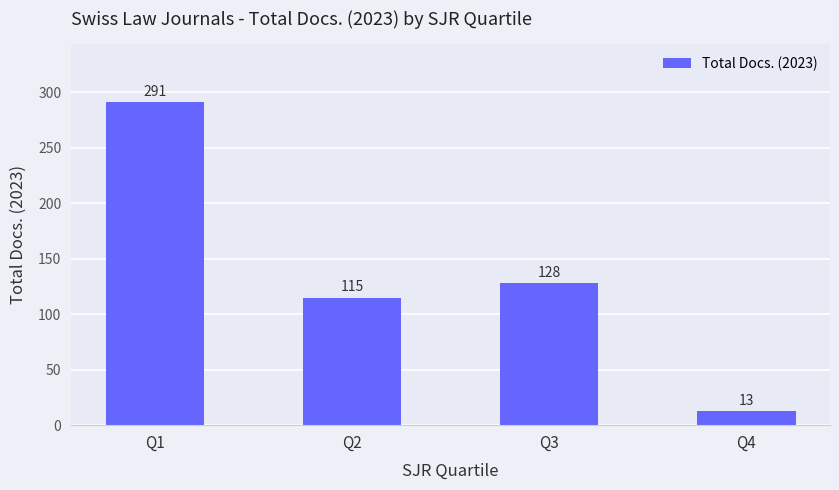

What is the difference between the maximum and minimum values?

278